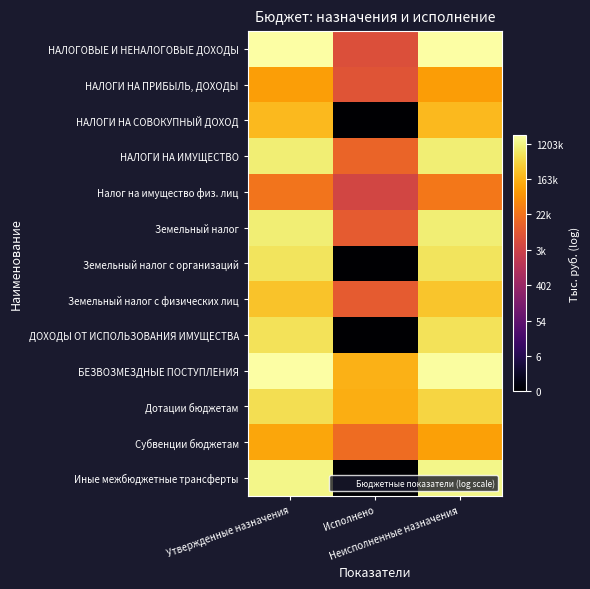

At which category is the sum across all series the highest?

Утвержденные назначения